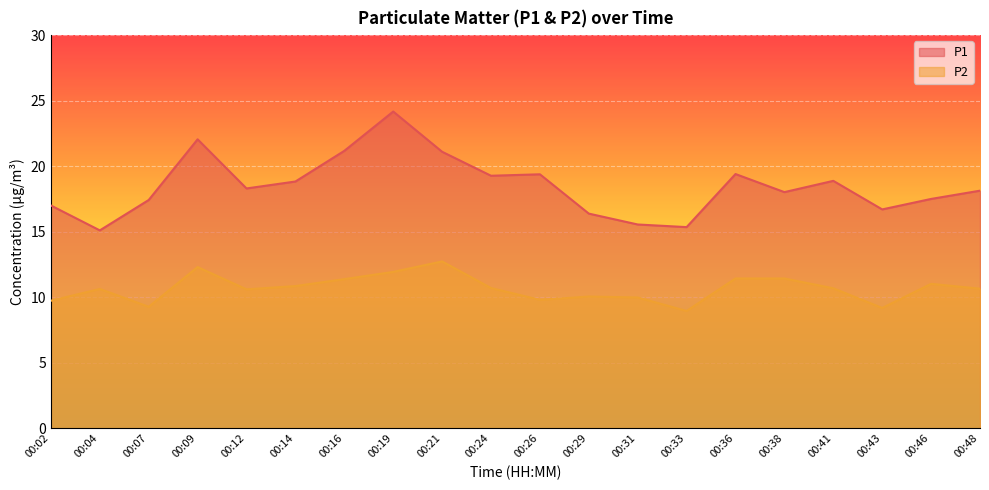

Reading left to right, extract all data points from this chart.

P1: 00:02=17.0	00:04=15.1	00:07=17.4	00:09=22.1	00:12=18.3	00:14=18.8	00:16=21.2	00:19=24.2	00:21=21.1	00:24=19.3	00:26=19.4	00:29=16.4	00:31=15.6	00:33=15.3	00:36=19.4	00:38=18.0	00:41=18.9	00:43=16.7	00:46=17.5	00:48=18.1
P2: 00:02=9.7	00:04=10.6	00:07=9.3	00:09=12.3	00:12=10.6	00:14=10.8	00:16=11.4	00:19=11.9	00:21=12.7	00:24=10.7	00:26=9.8	00:29=10.1	00:31=10.0	00:33=8.9	00:36=11.4	00:38=11.4	00:41=10.7	00:43=9.2	00:46=11.0	00:48=10.7